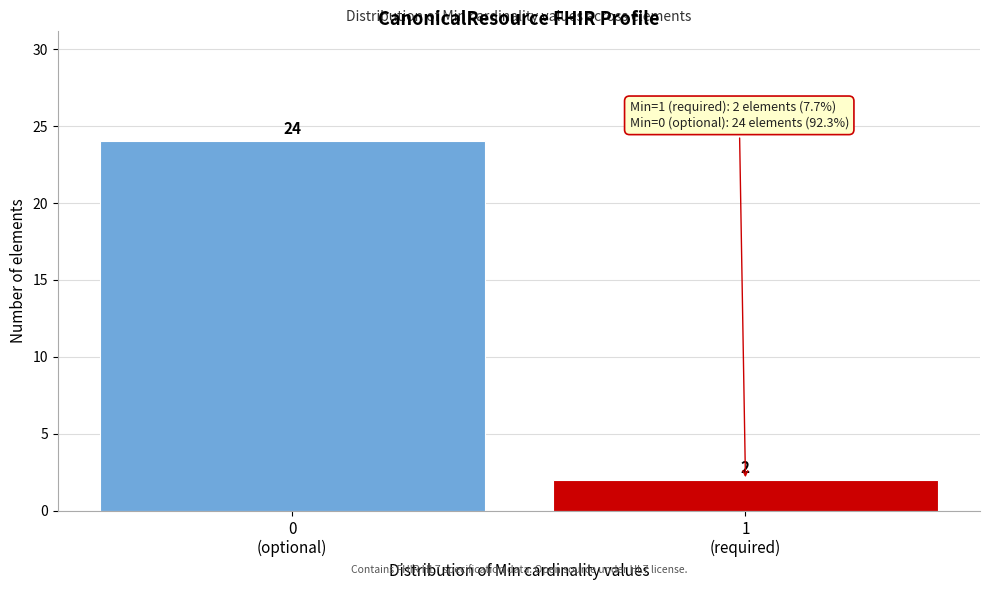

Reading left to right, list all the values displayed in this chart.

24	2